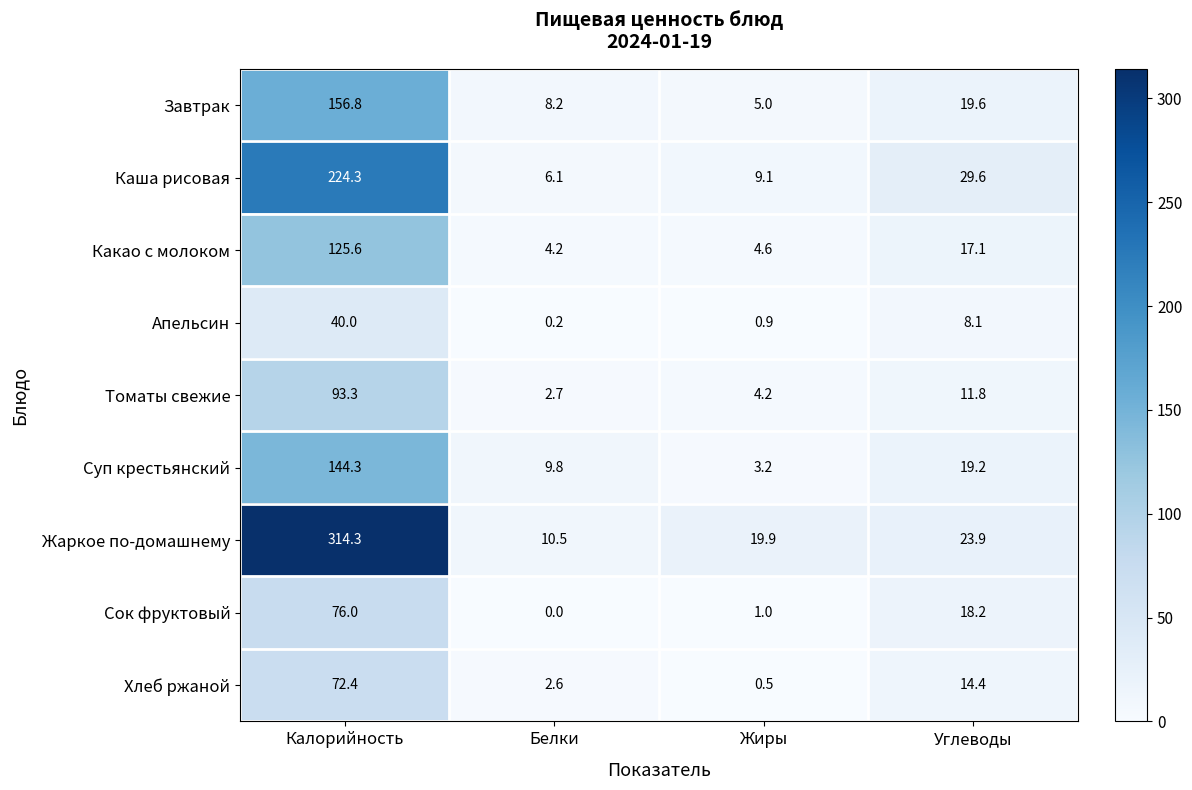

What is the difference between the second highest and second lowest values in the Суп крестьянский series?

9.4